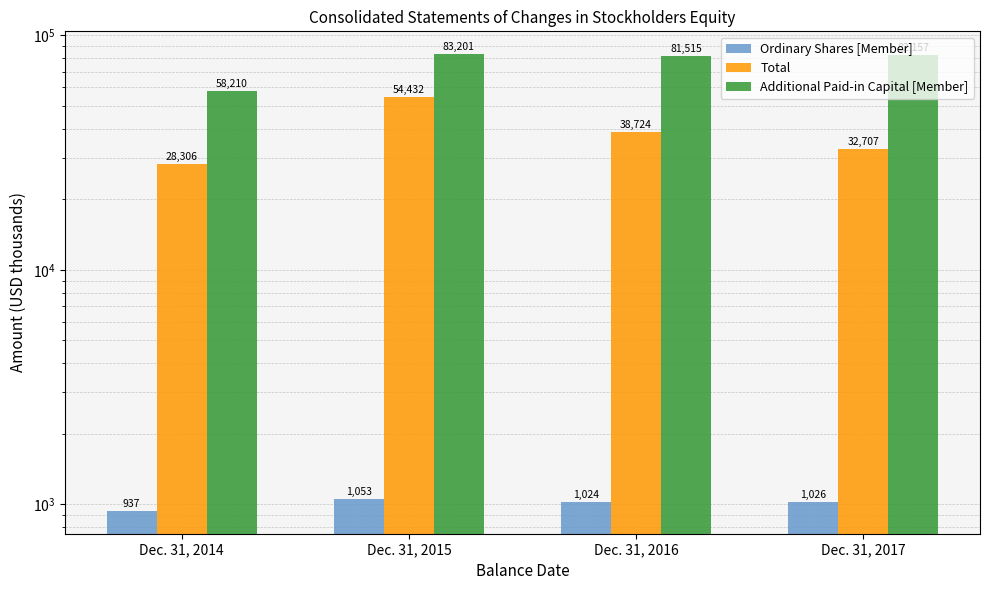

At which label is Ordinary Shares [Member] closest to 995?

Dec. 31, 2016